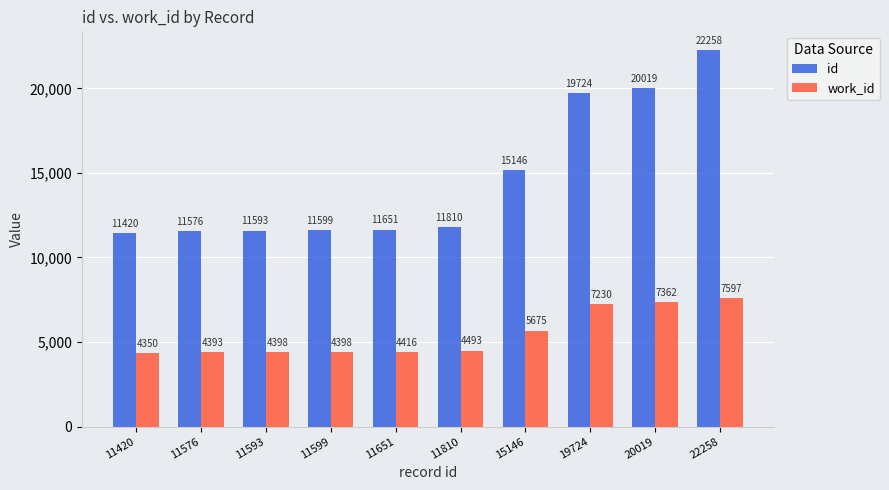

What is the value of the work_id bar at the 5th from the left?

4416